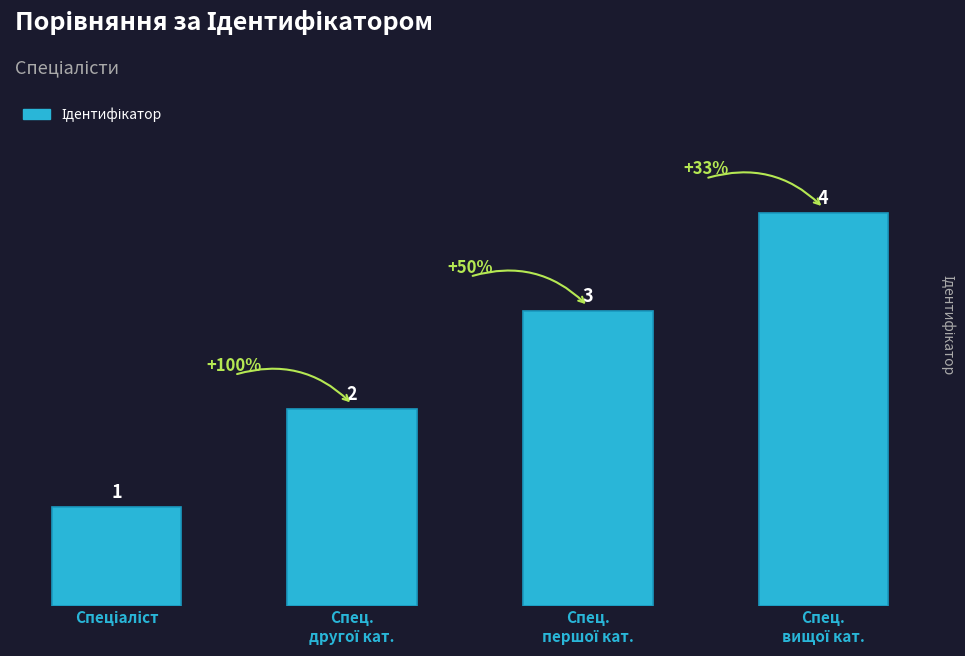

What is the maximum value shown in the chart?

4